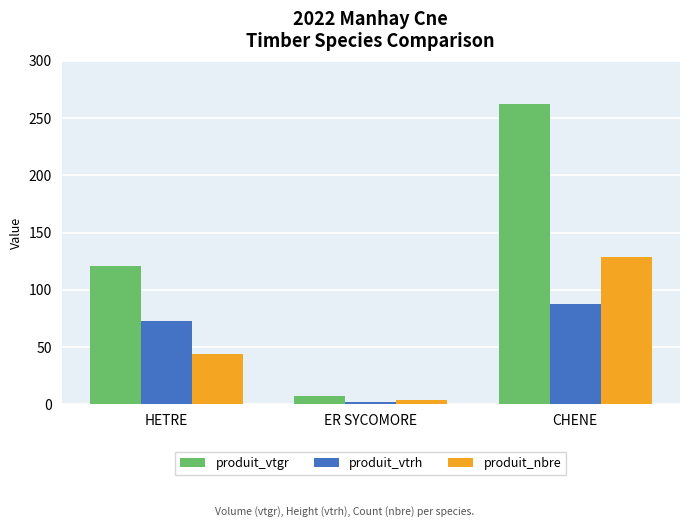

Which series has the largest range (max minus min)?

produit_vtgr